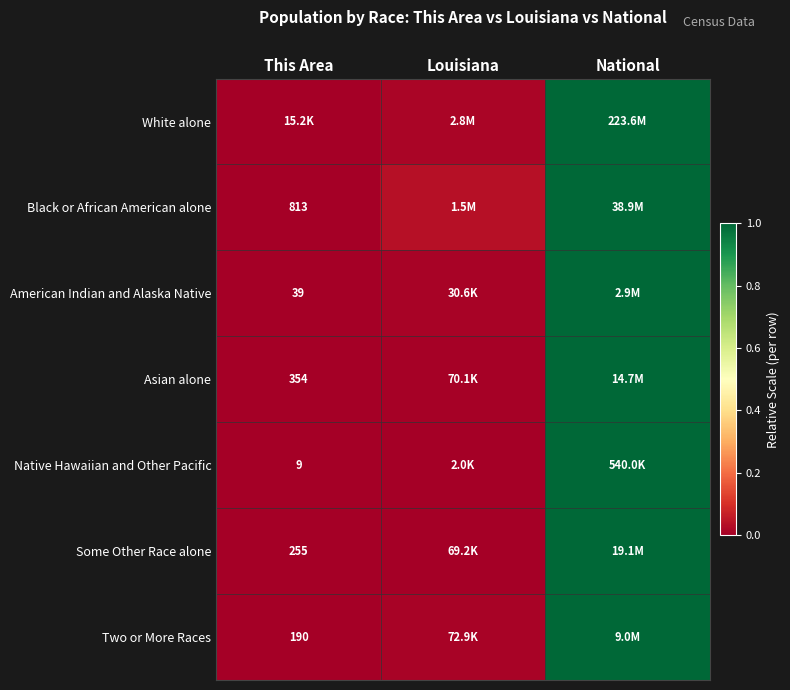

The Some Other Race alone series shows 1.0 at National. True or false?

True